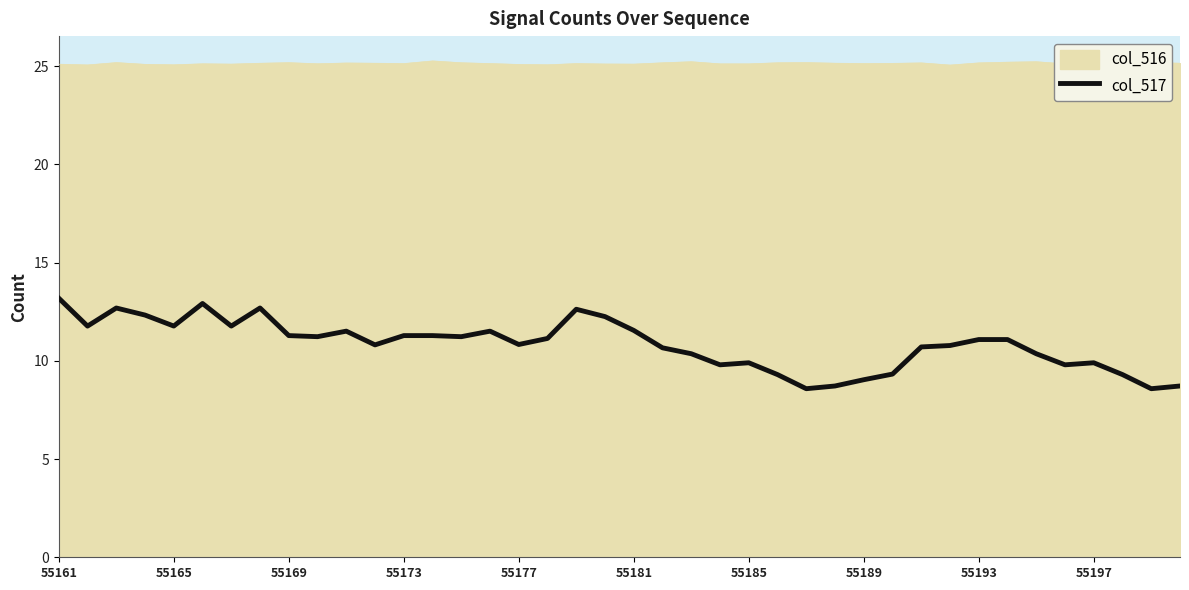

Rank the series by their average value, from lowest to highest.

col_517, col_516